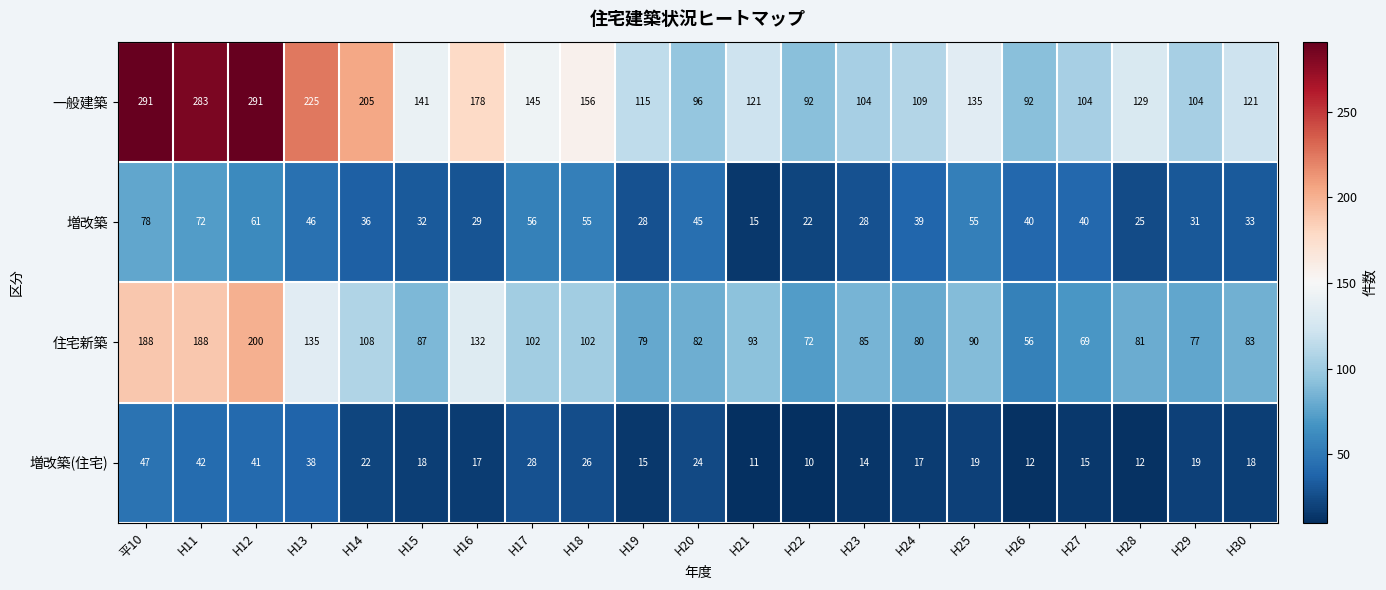

What is the total value across all series at H13?

444